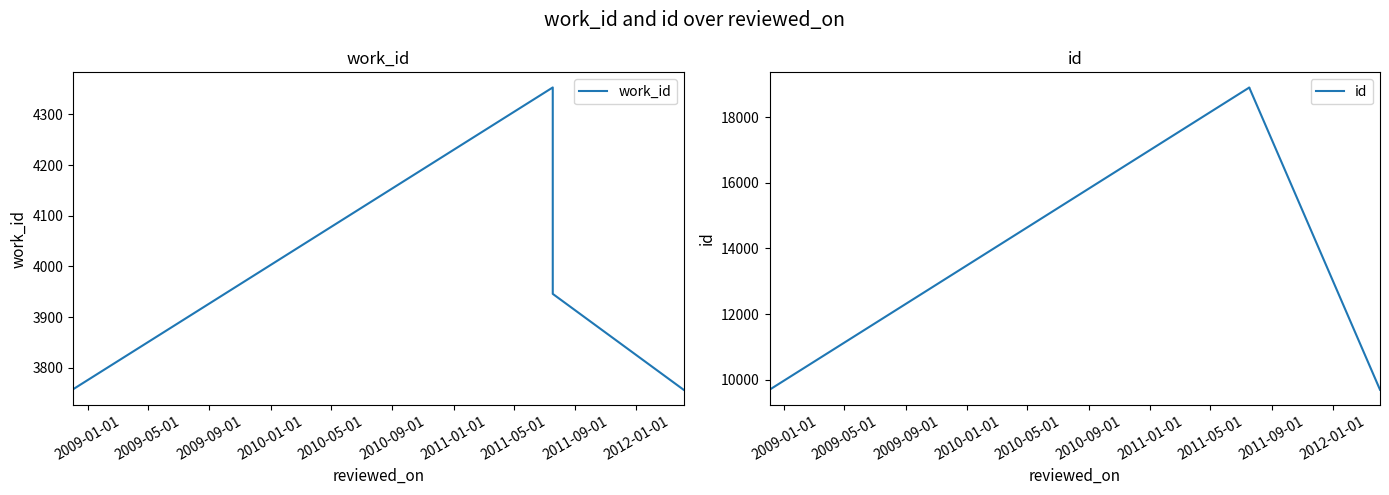

True or false: id has a value of 9693 at 2009-01-01.

True